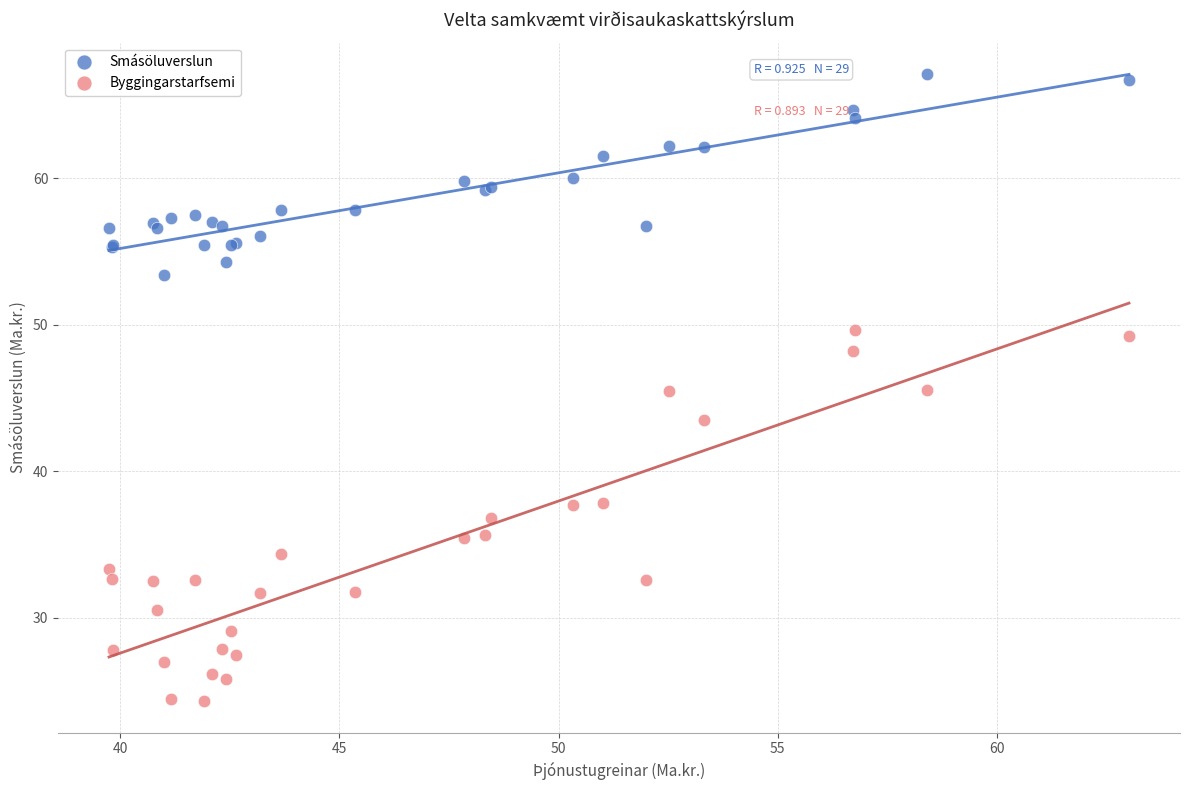

Which series contains the highest Y value?

Smásöluverslun